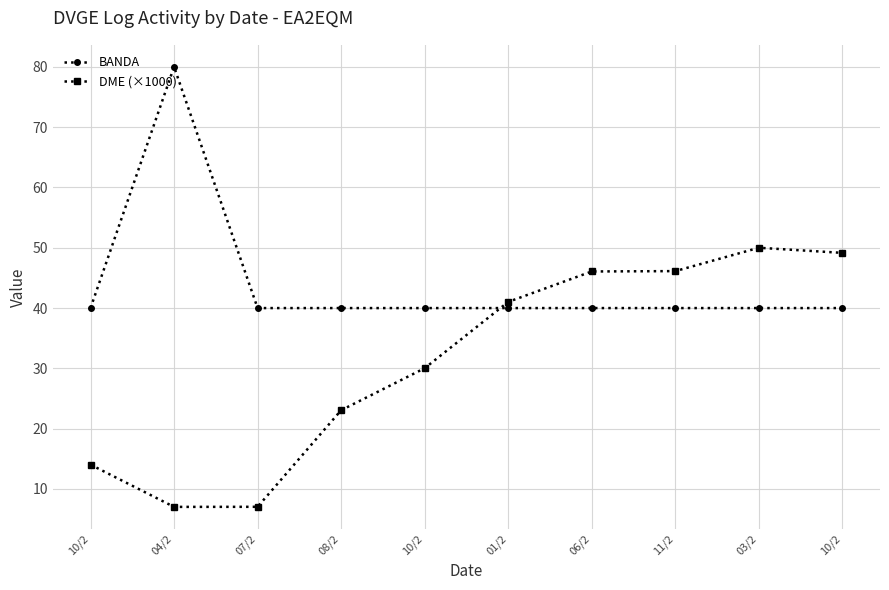

What is the label of the 10th point from the right?

10/2